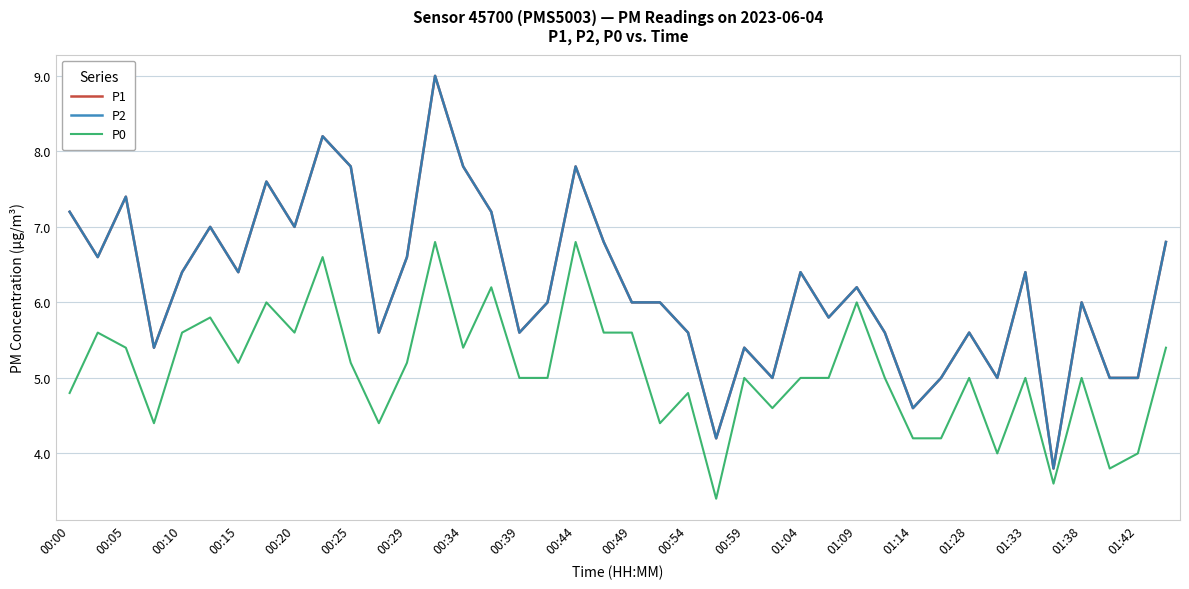

Does the chart display data point markers on the line(s)?

No